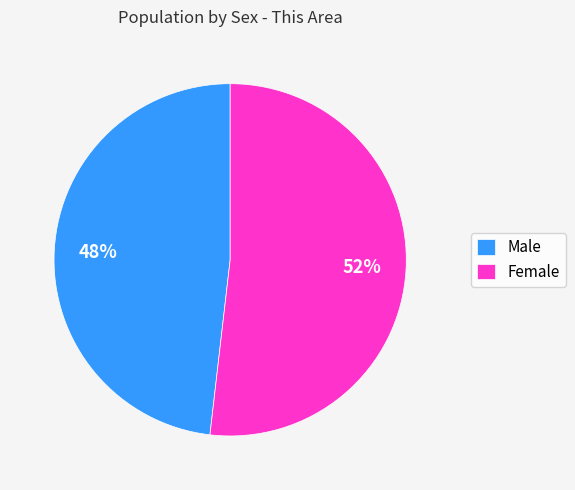

Is the sum of Female and Male greater than half?

Yes